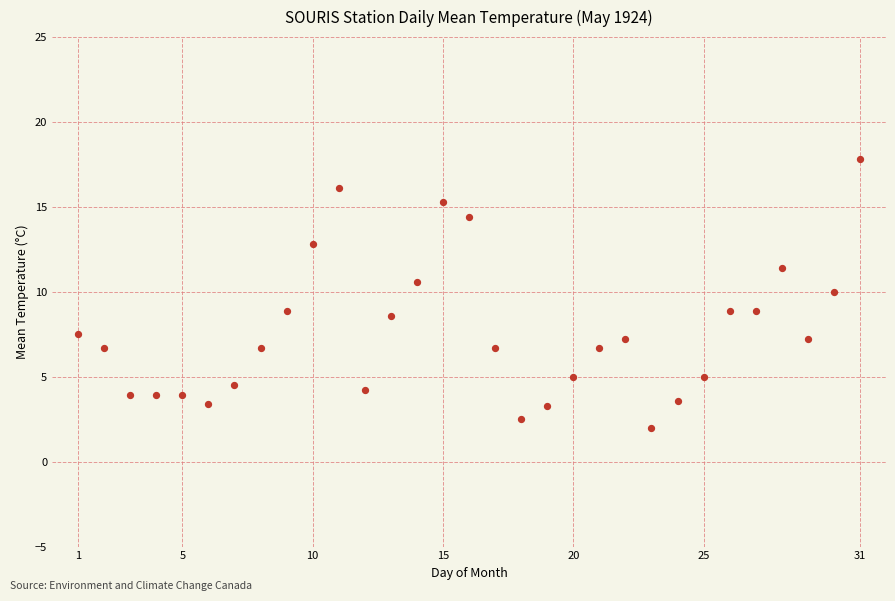

What is the range of X values (max minus min)?

30.0